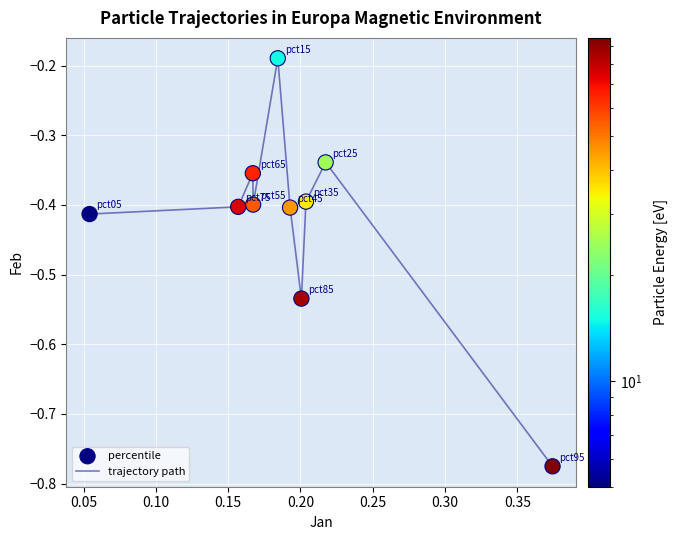

What is the difference between the maximum and minimum values?

0.6